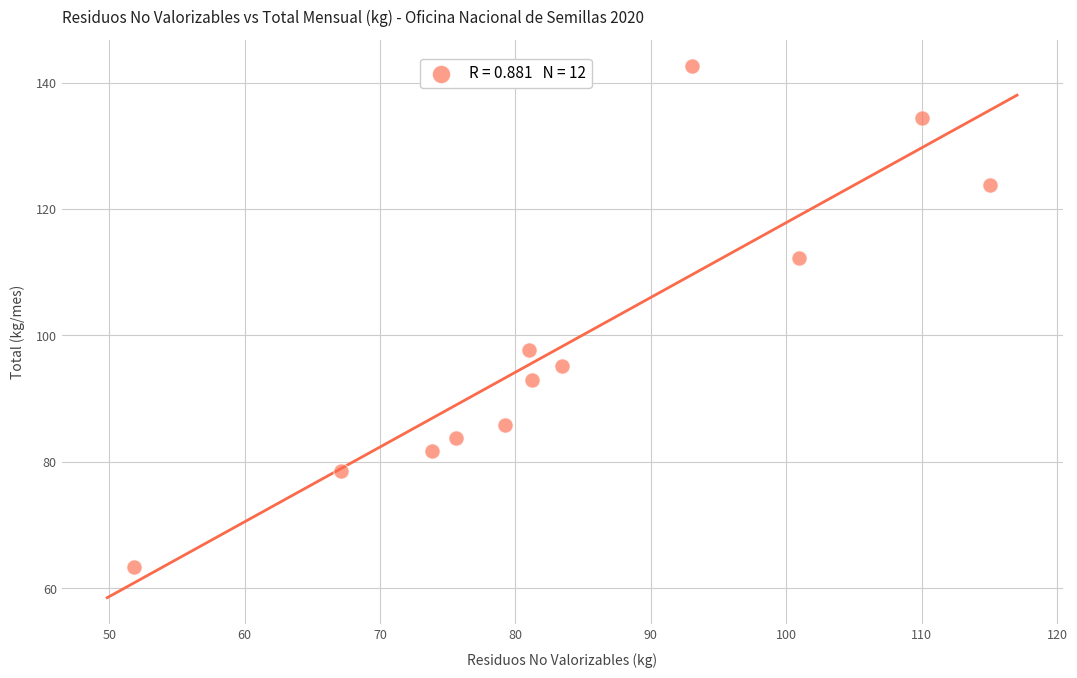

What Y value in the scatter plot is closest to 102?

97.7